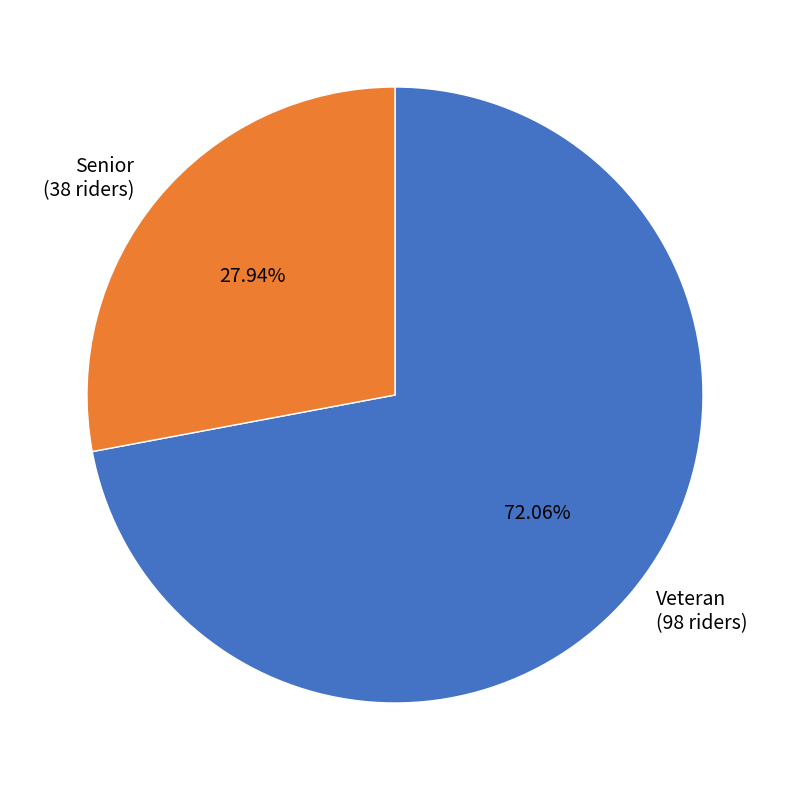

Between Senior and Veteran, which is larger?

Veteran